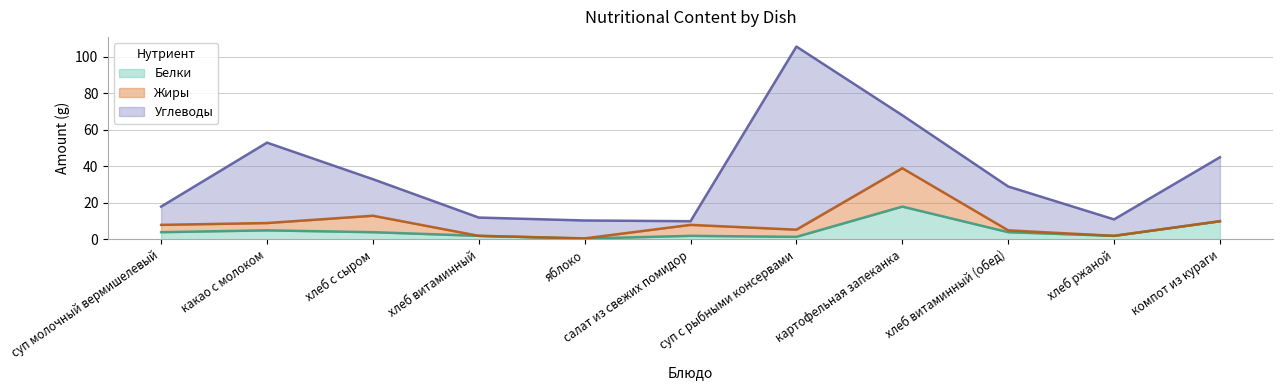

What is the label of the 3rd point from the right?

хлеб витаминный (обед)